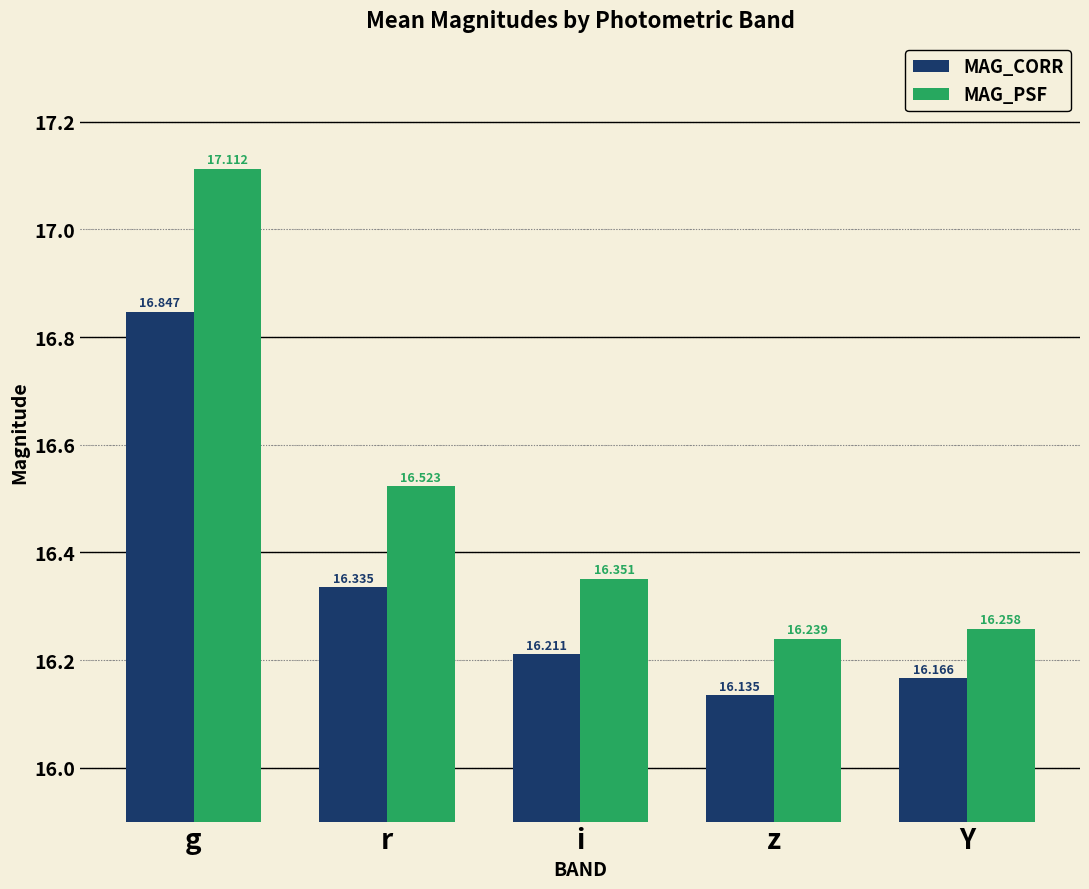

Reading left to right, list all the values displayed in this chart.

MAG_CORR: g=16.8	r=16.3	i=16.2	z=16.1	Y=16.2
MAG_PSF: g=17.1	r=16.5	i=16.4	z=16.2	Y=16.3